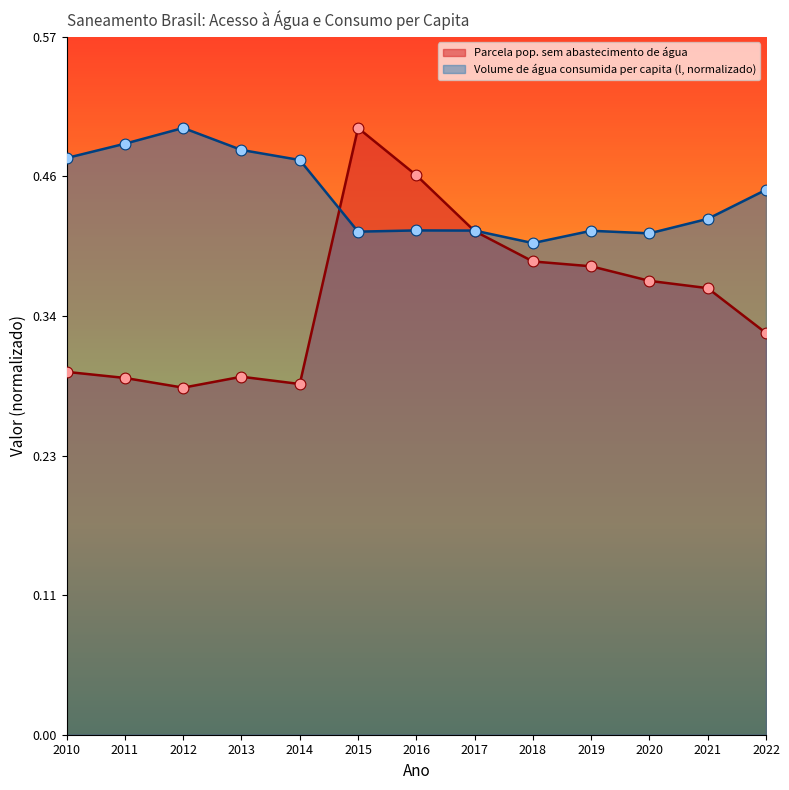

Which series has the largest total across all categories?

Volume de água consumida per capita (l, normalizado)